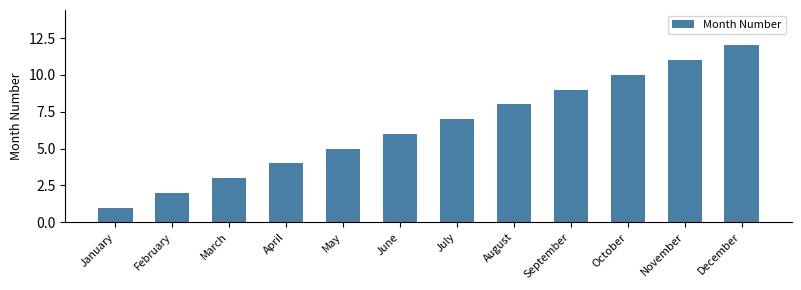

What is the change in value from May to September?

+4